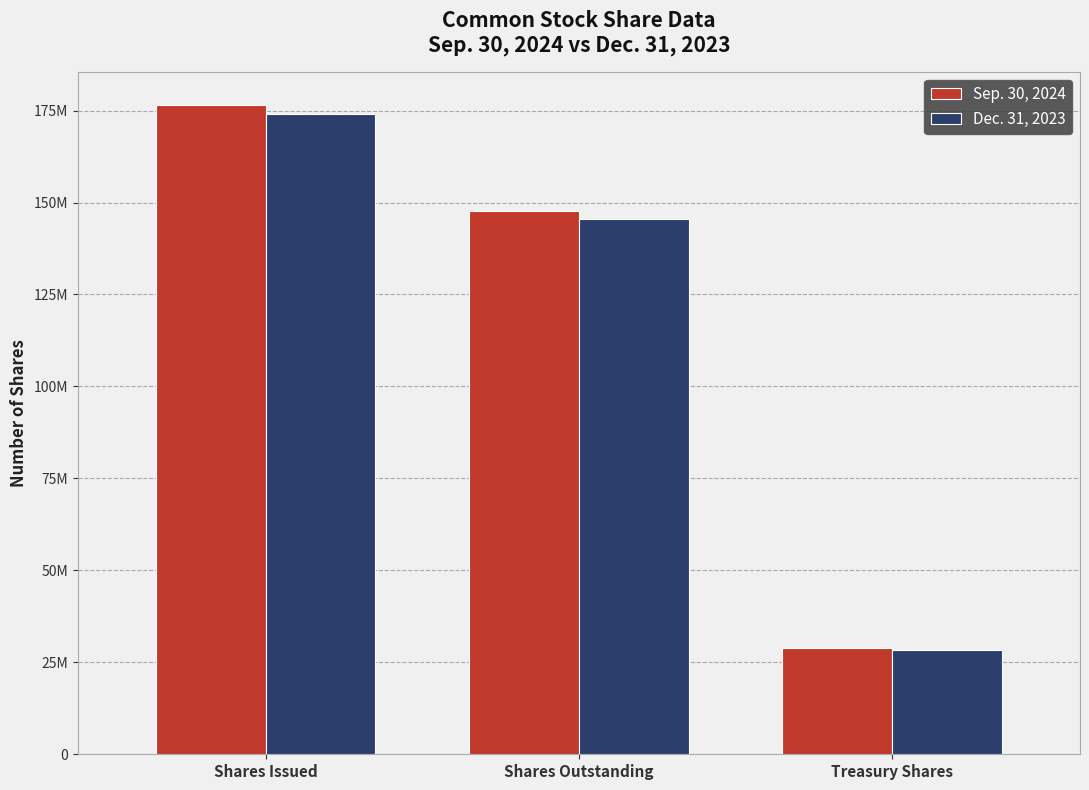

Is it true that Dec. 31, 2023 equals 49012821 at Treasury Shares?

False